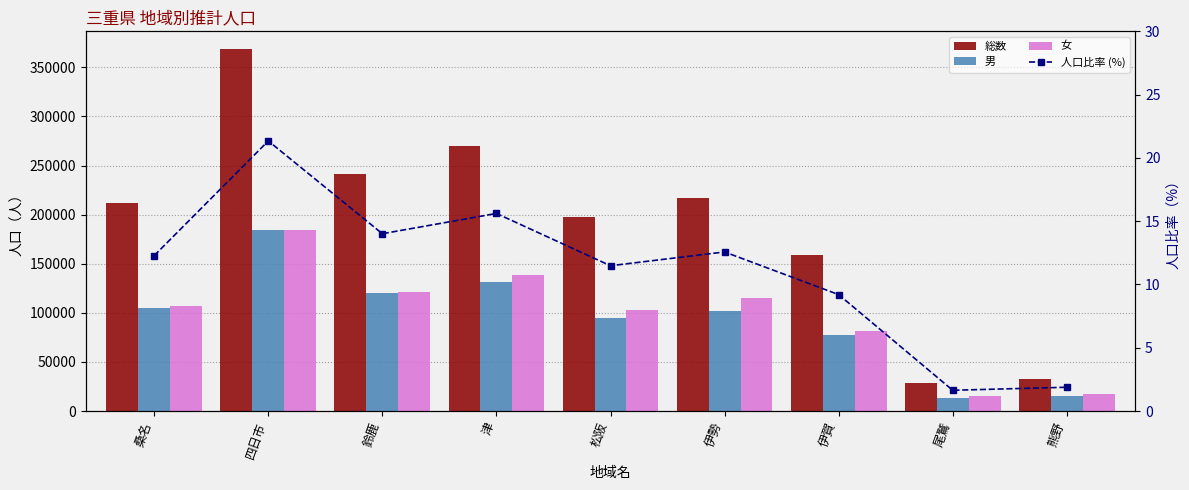

What is the difference between the second highest and second lowest values in the 総数 series?

237014.0